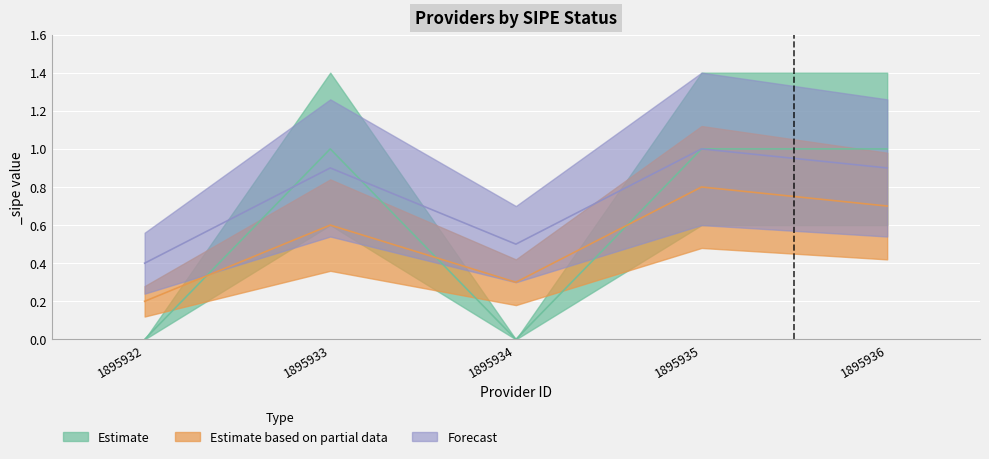

Reading left to right, what are all the values shown in this chart?

Estimate: 0.0	1.0	0.0	1.0	1.0
Estimate based on partial data: 0.2	0.6	0.3	0.8	0.7
Forecast: 0.4	0.9	0.5	1.0	0.9